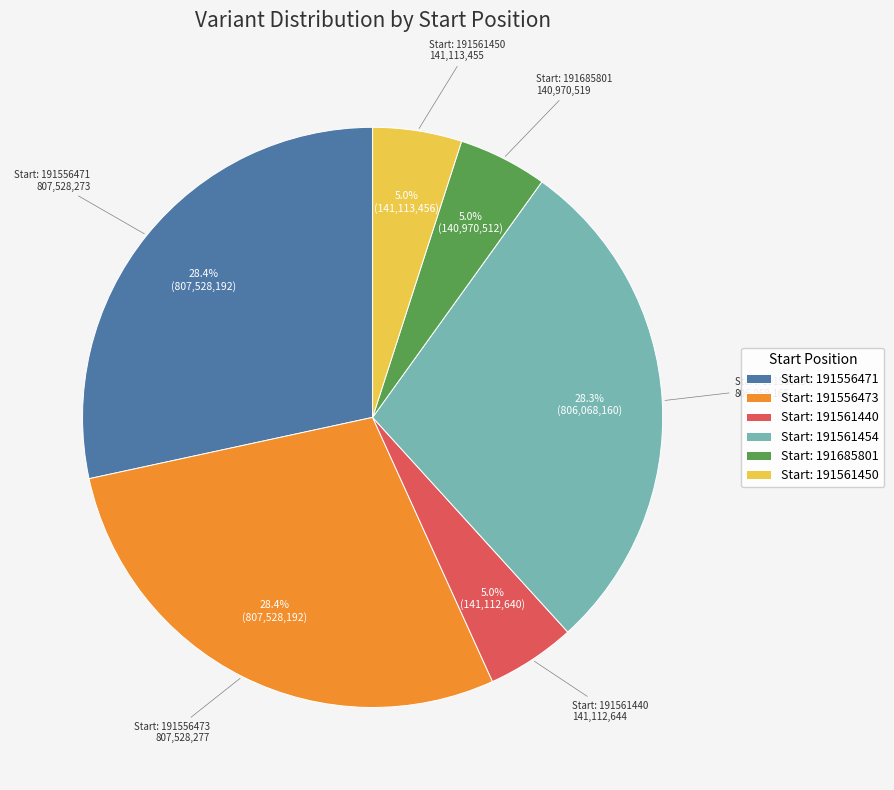

Do Start: 191561440 and Start: 191561454 together represent more than half of the pie?

No